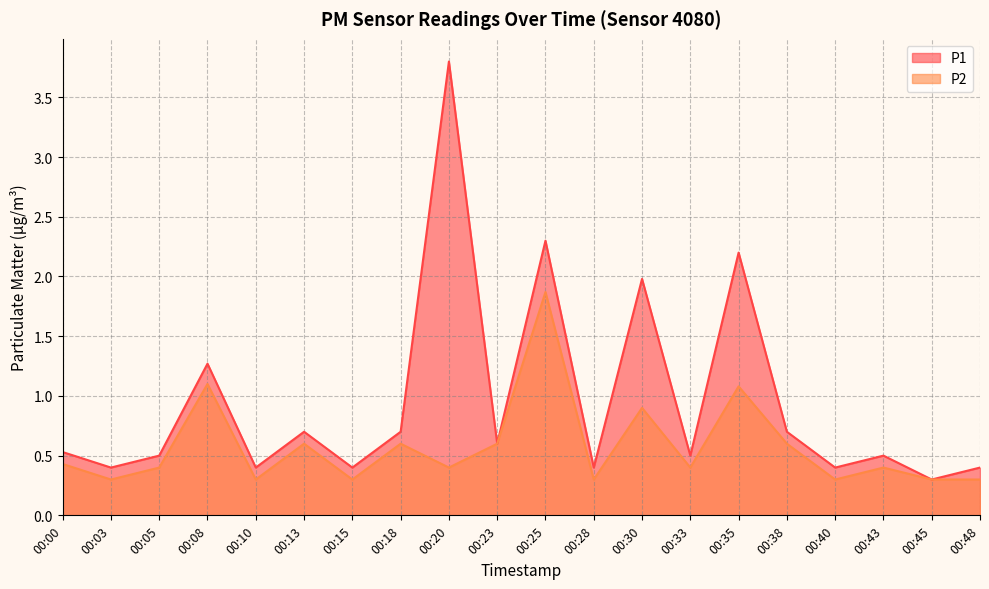

Which series has the largest range (max minus min)?

P1